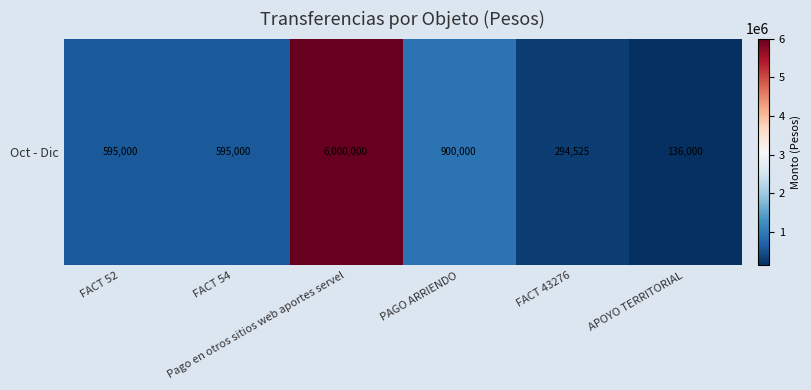

What is the change in value from FACT 52 to FACT 43276?

-300475